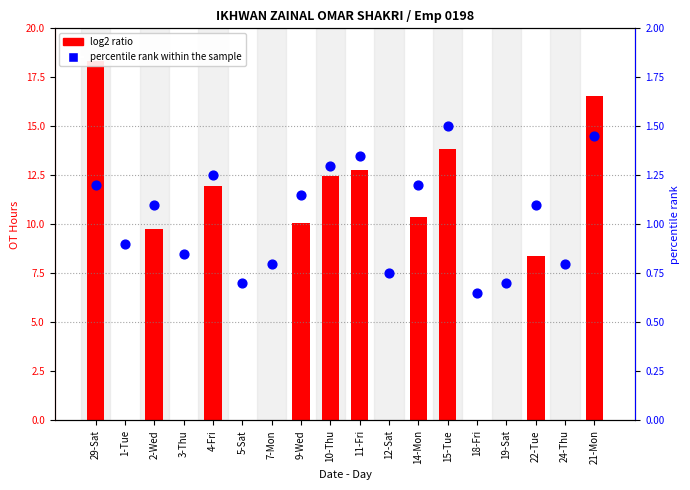

Is the value of log2 ratio at 4-Fri greater than the value of percentile rank within the sample at 10-Thu?

Yes